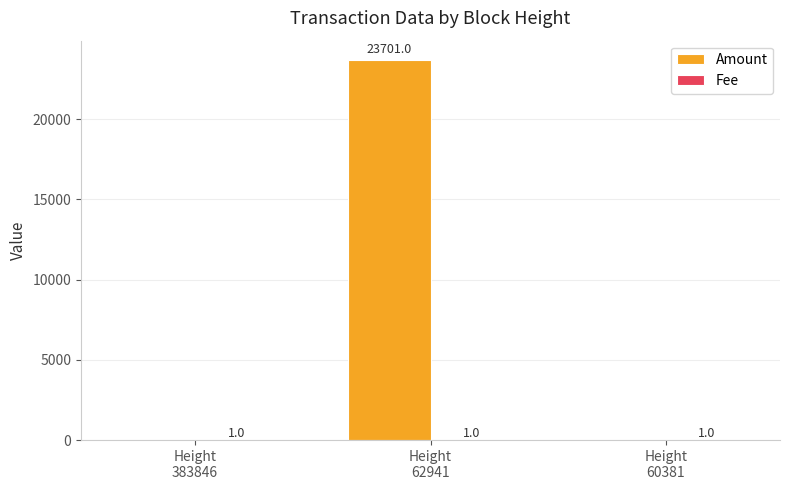

What is the greatest value displayed?

23701